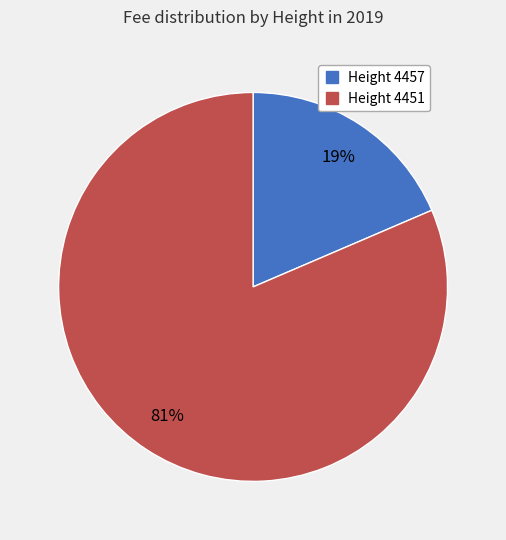

Is there a majority slice in this chart?

Yes